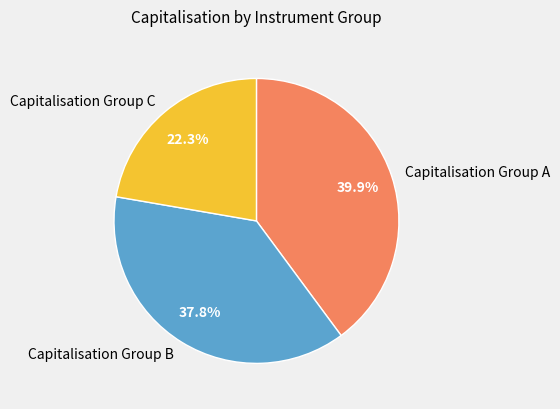

Combined, what portion of the pie is Capitalisation Group A and Capitalisation Group C?

62.2%